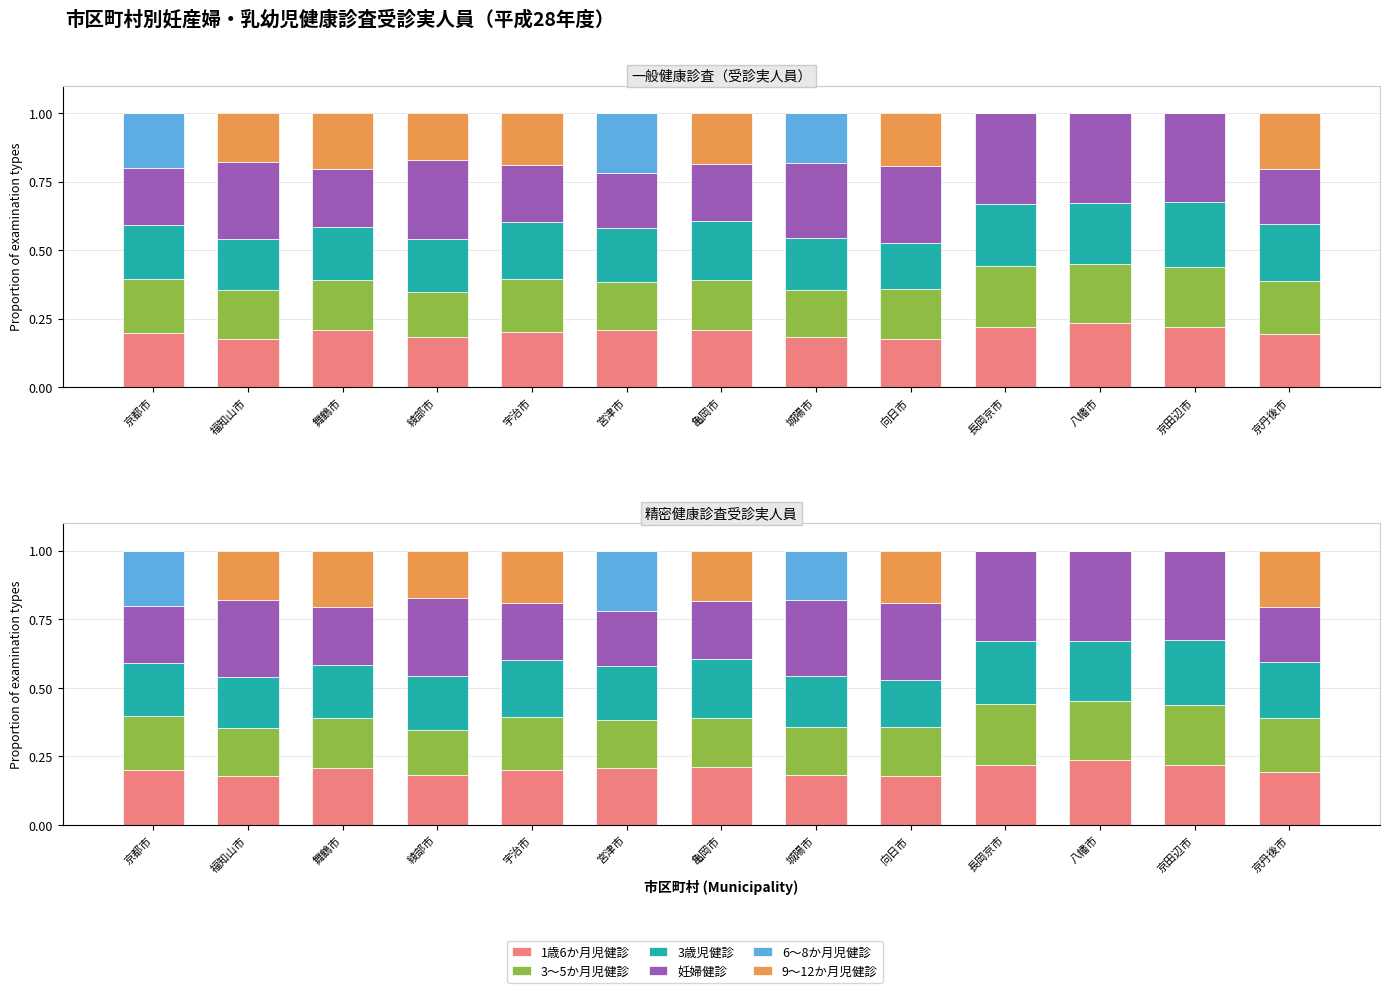

What is the total value across all series at 京田辺市?

1.0